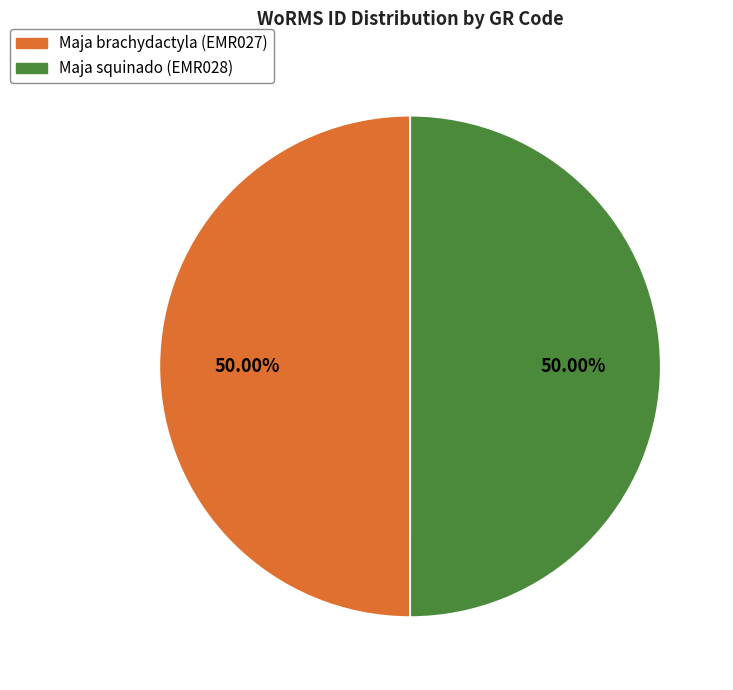

How much of the chart is everything except Maja squinado (EMR028)?

50.0%